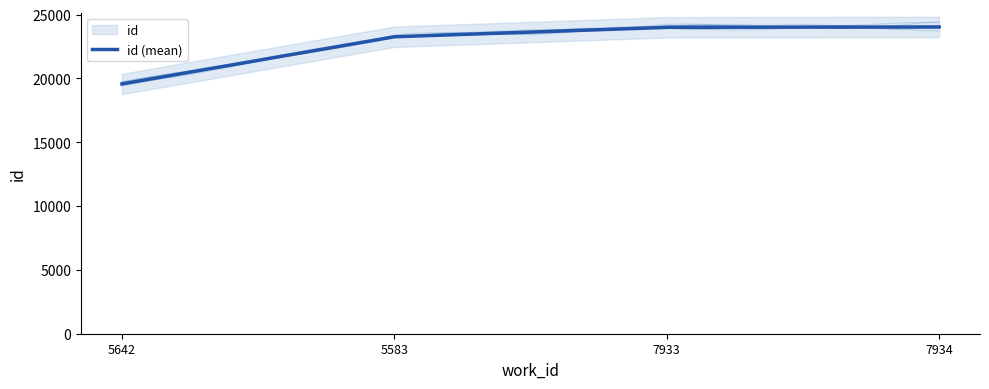

What is the label of the 1st point from the left?

5642